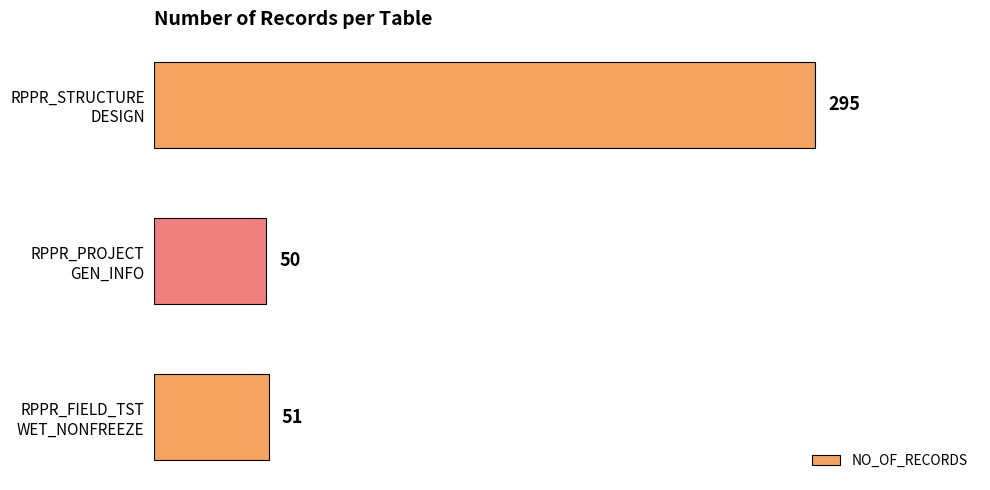

Reading top to bottom, what are all the values shown in this chart?

295	50	51